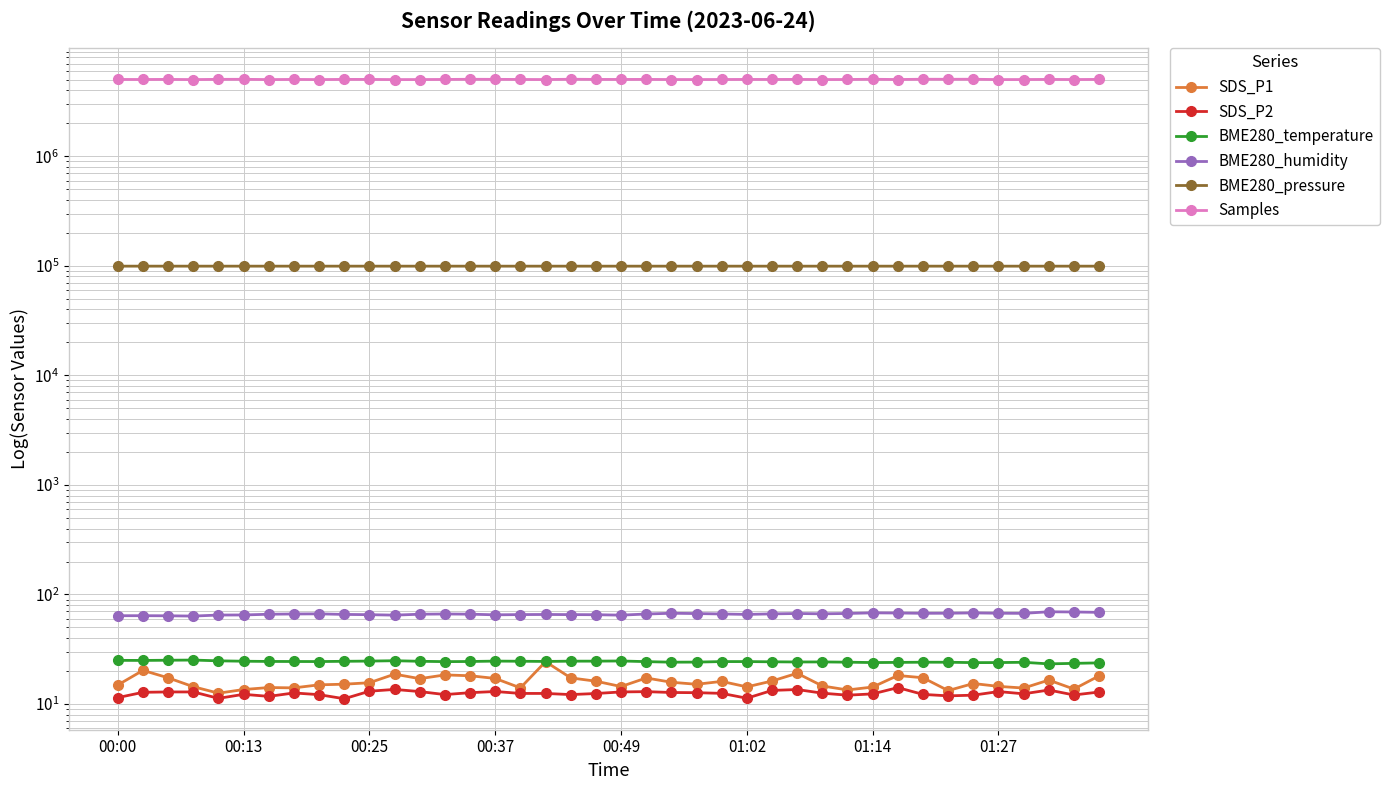

At how many categories does at least one series exceed 305571?

40